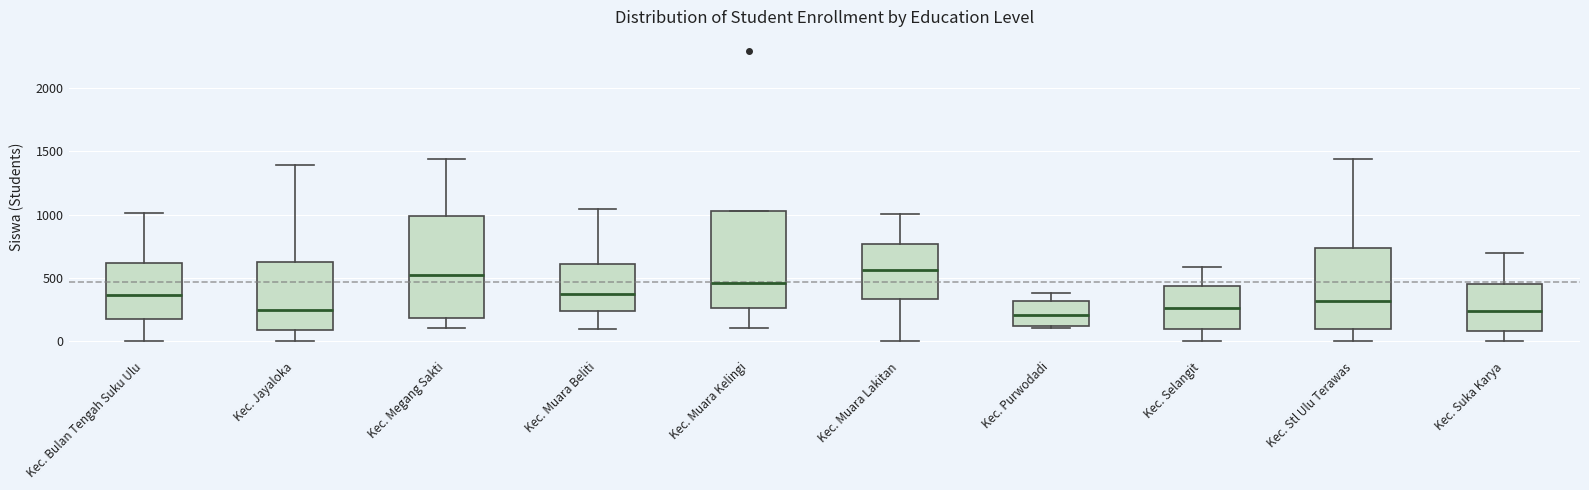

Reading left to right, transcribe this box plot: for each box, give where its median line is, the range the box spans, and where its two whiskers end, as read against the y-axis. The values are not printed on the chart, so give them approximately, as read against the axis.

Kec. Bulan Tengah Suku Ulu: median 350, box 200 to 600, whiskers 0 to 1000
Kec. Jayaloka: median 250, box 100 to 600, whiskers 0 to 1400
Kec. Megang Sakti: median 500, box 200 to 1000, whiskers 100 to 1450
Kec. Muara Beliti: median 400, box 250 to 600, whiskers 100 to 1050
Kec. Muara Kelingi: median 450, box 250 to 1050, whiskers 100 to 1050
Kec. Muara Lakitan: median 550, box 350 to 750, whiskers 0 to 1000
Kec. Purwodadi: median 200, box 100 to 300, whiskers 100 to 400
Kec. Selangit: median 250, box 100 to 450, whiskers 0 to 600
Kec. Stl Ulu Terawas: median 300, box 100 to 750, whiskers 0 to 1450
Kec. Suka Karya: median 250, box 100 to 450, whiskers 0 to 700